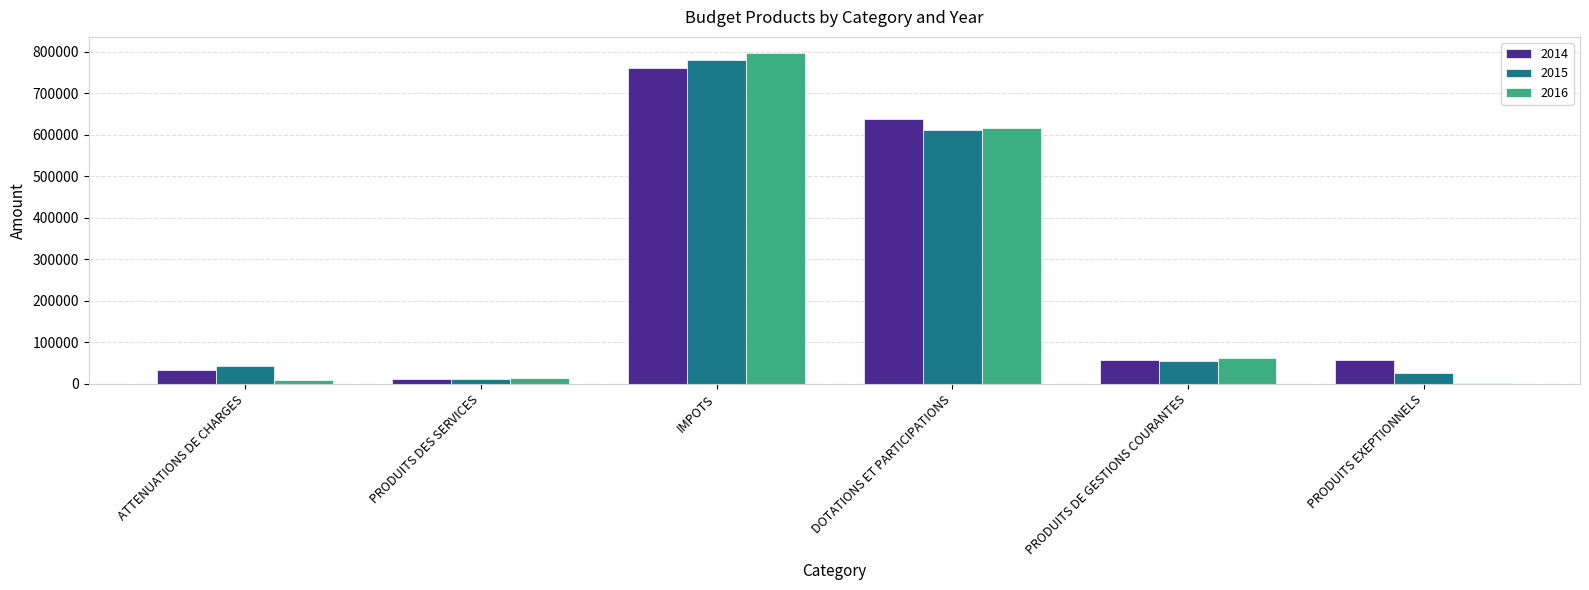

Which category has the highest value across all series?

IMPOTS